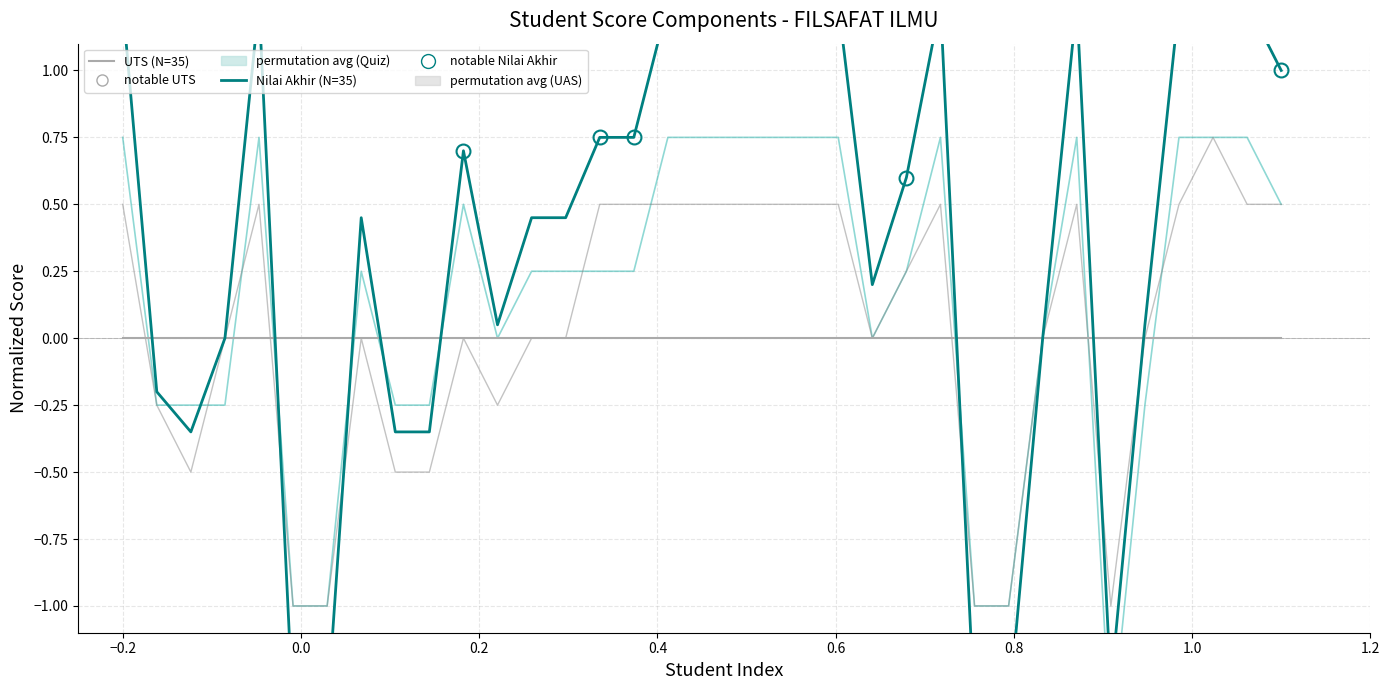

What is the maximum value for Nilai Akhir (N=35)?

1.4